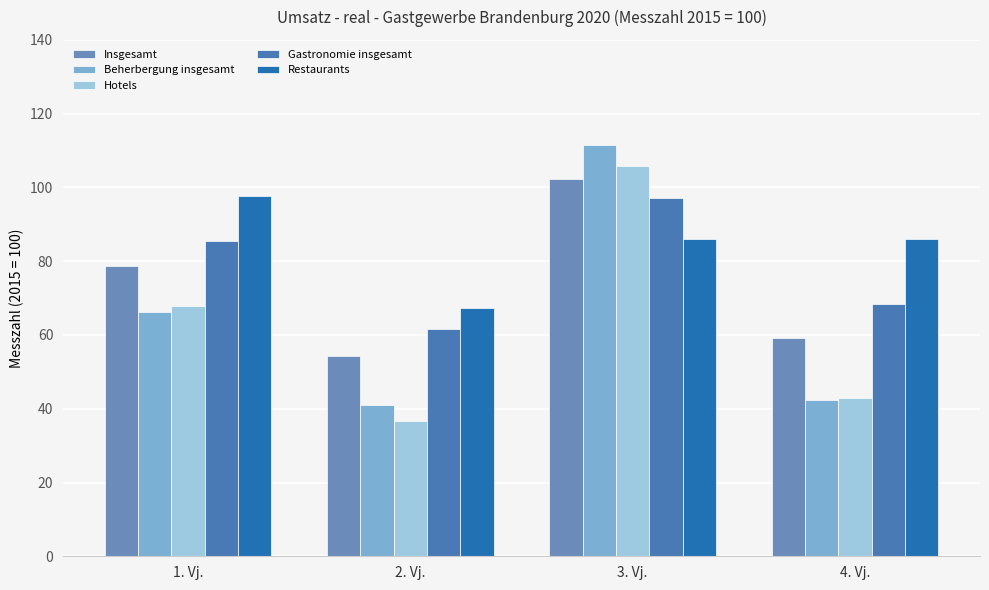

What is the minimum value for Beherbergung insgesamt?

41.0